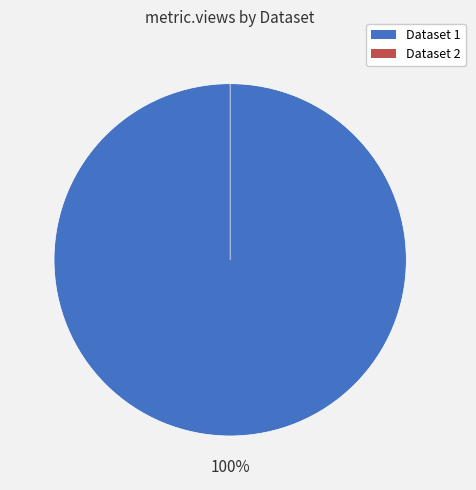

True or false: 649cd091078190ea902176fa accounts for 0% of the total.

True